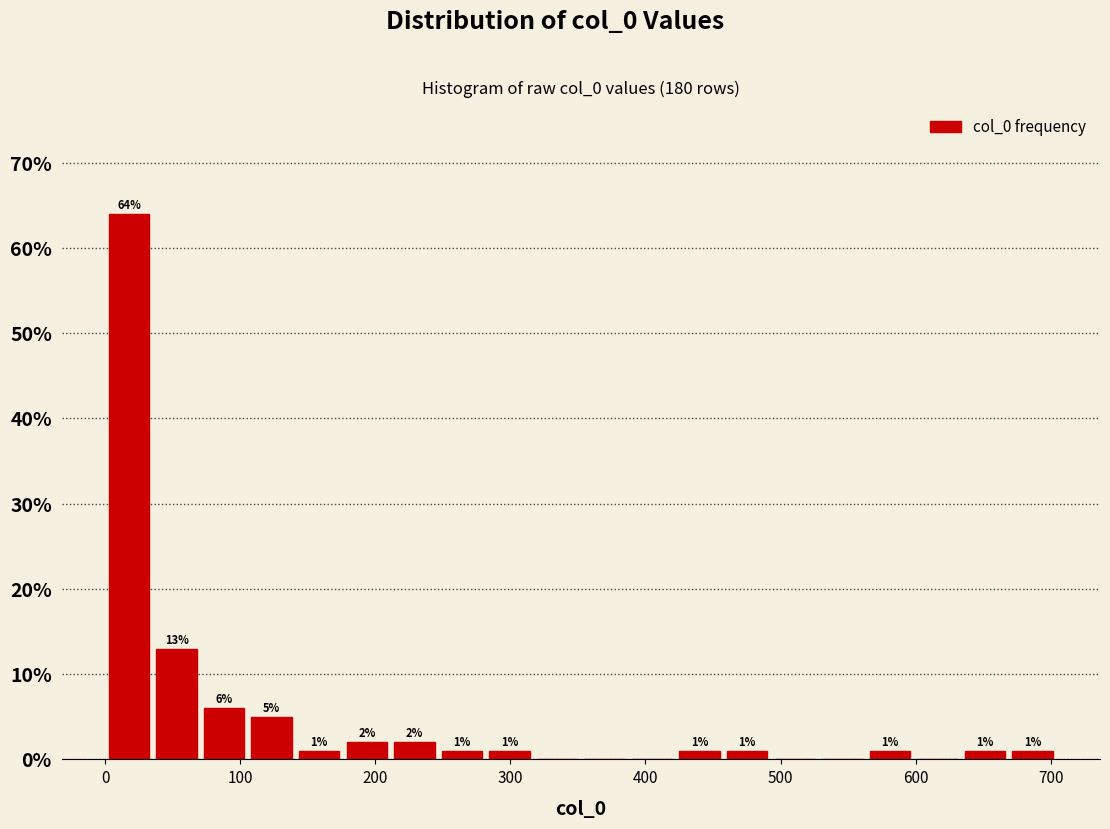

Around what value on the x-axis is the tallest bar? Give the approximate position of its centre, as read against the axis.

20